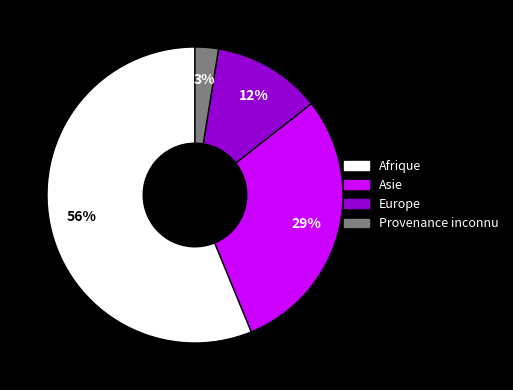

Which category accounts for the majority?

Afrique